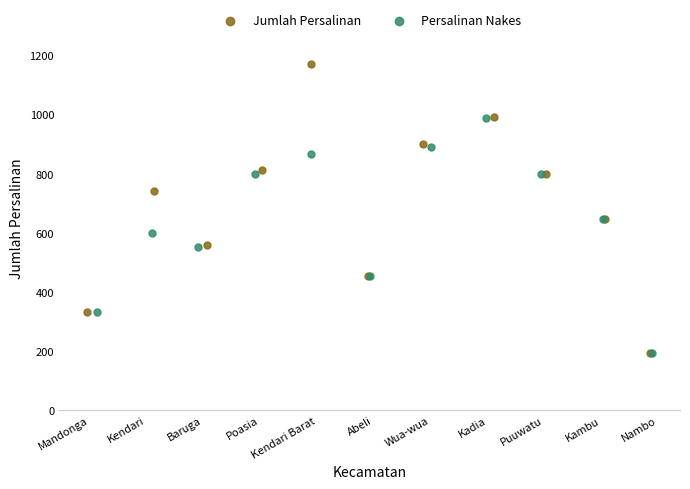

Which series has the widest spread of Y values?

Jumlah Persalinan